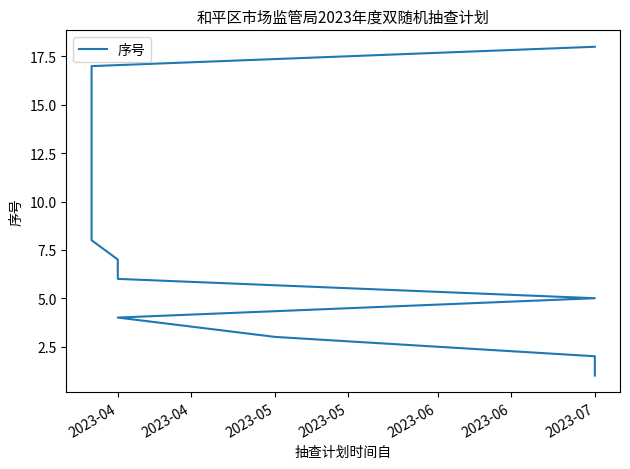

How many lines are shown in the chart?

1